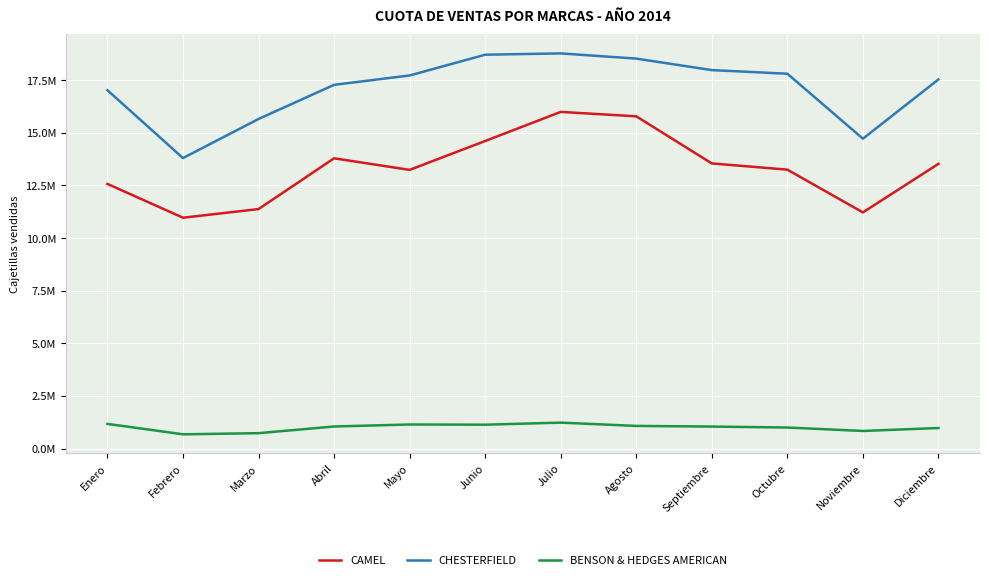

Read the BENSON & HEDGES AMERICAN value at Mayo, to the nearest 100.

1144000